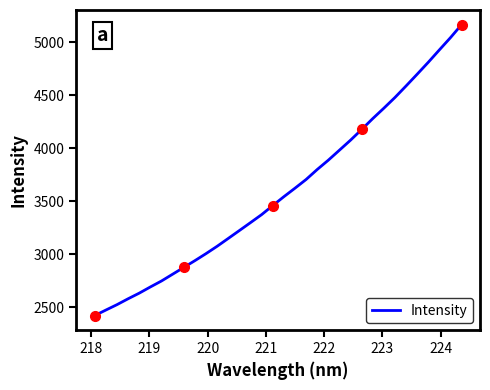

What is the lowest value of the Intensity series?

2420.7